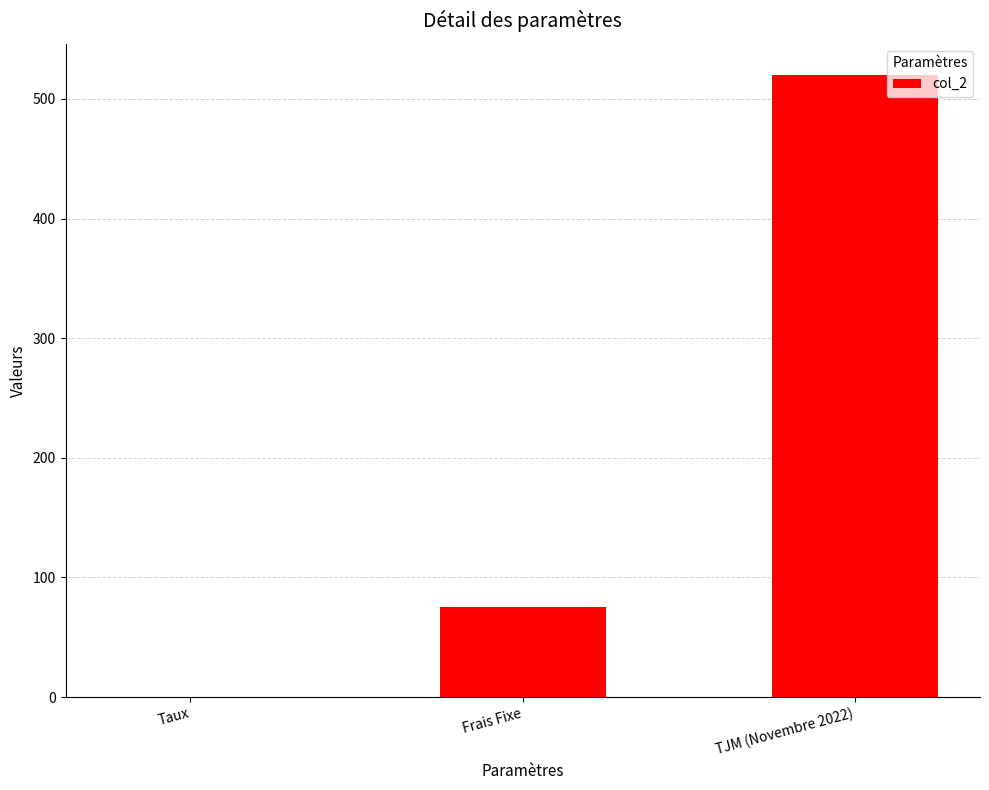

What is the greatest value displayed?

520.0